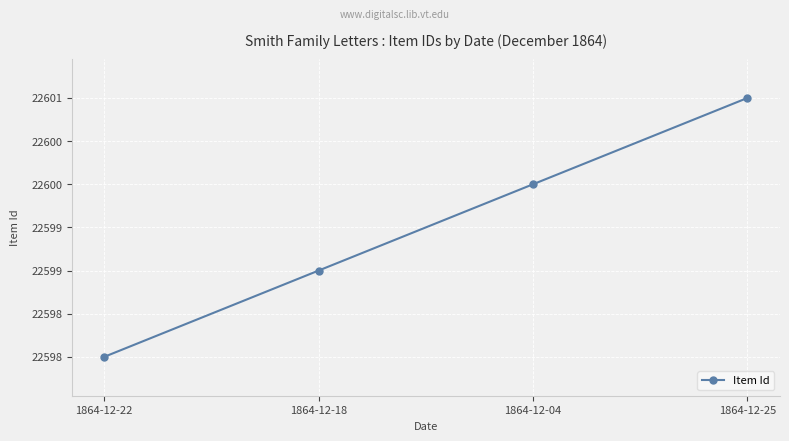

List the labels in order of value, smallest first.

1864-12-22, 1864-12-18, 1864-12-04, 1864-12-25